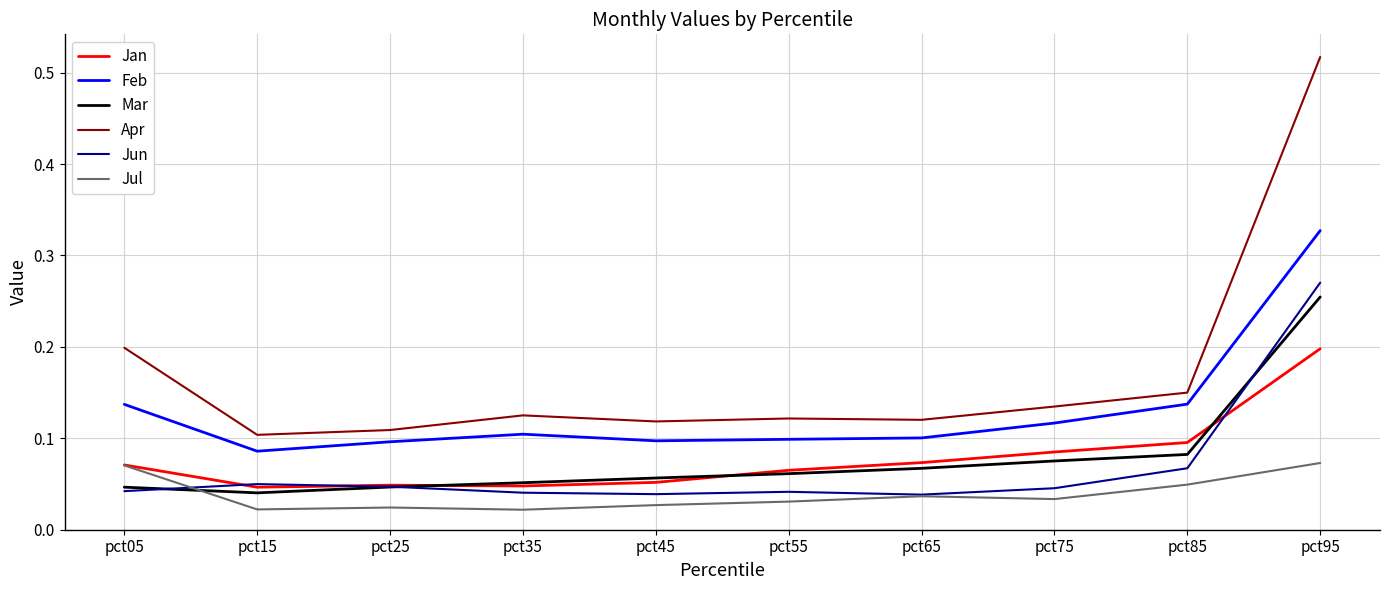

Which series changed the most between pct05 and pct45?

Apr